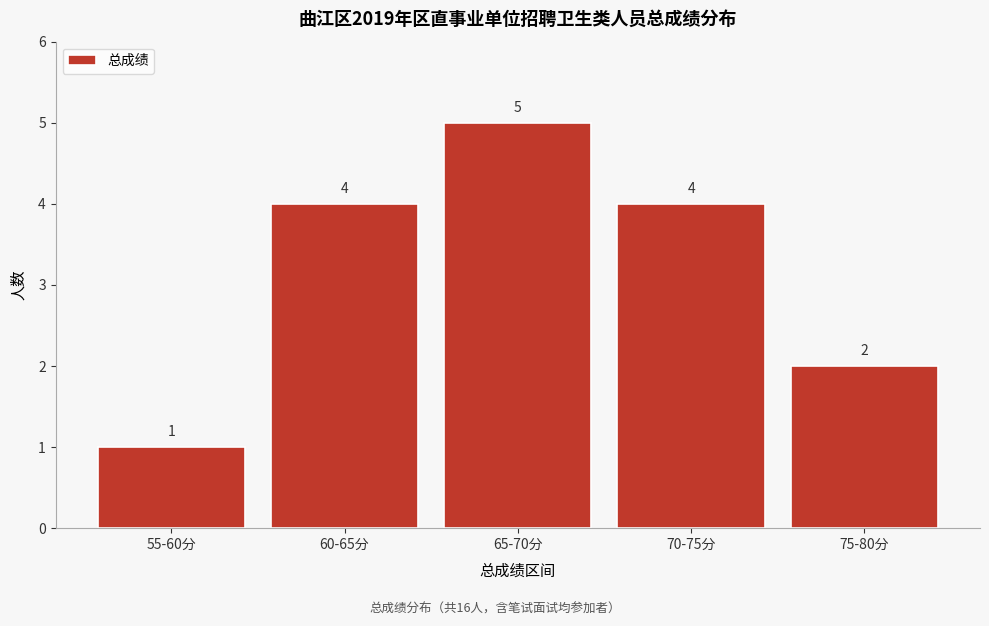

Reading left to right, extract all data points from this chart.

55-60分=1	60-65分=4	65-70分=5	70-75分=4	75-80分=2